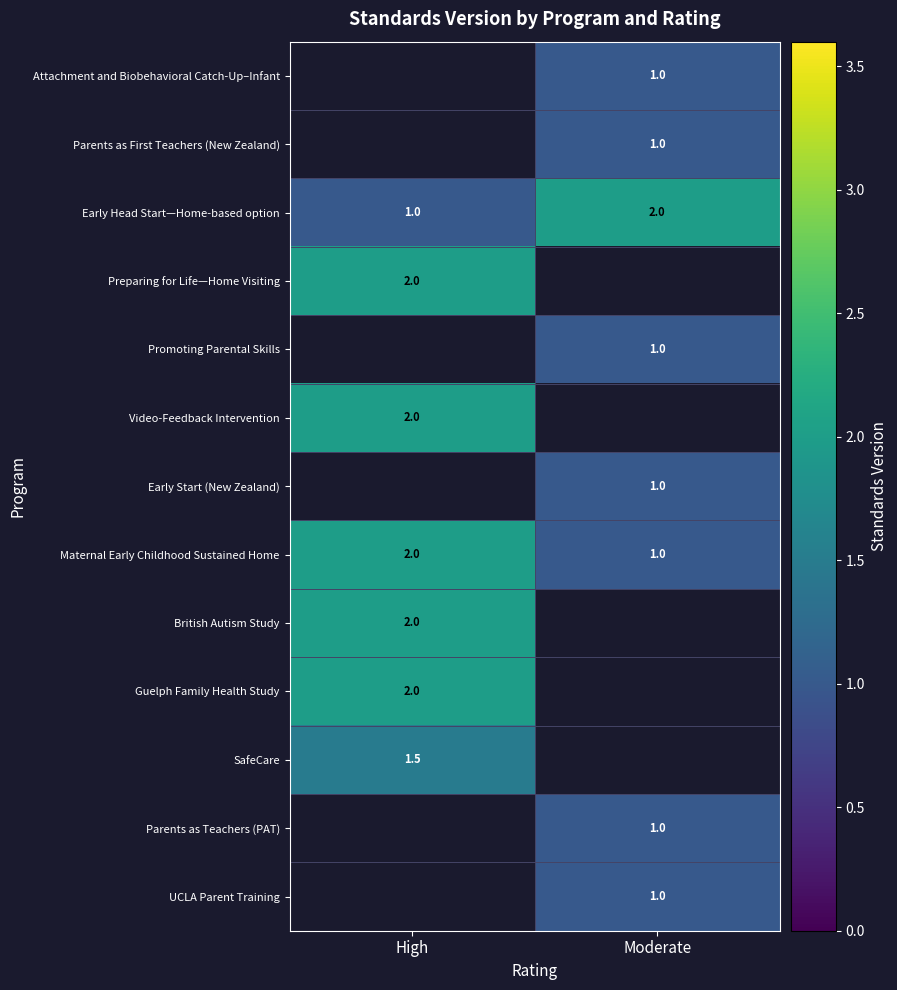

Which category has the lowest value across all series?

Moderate